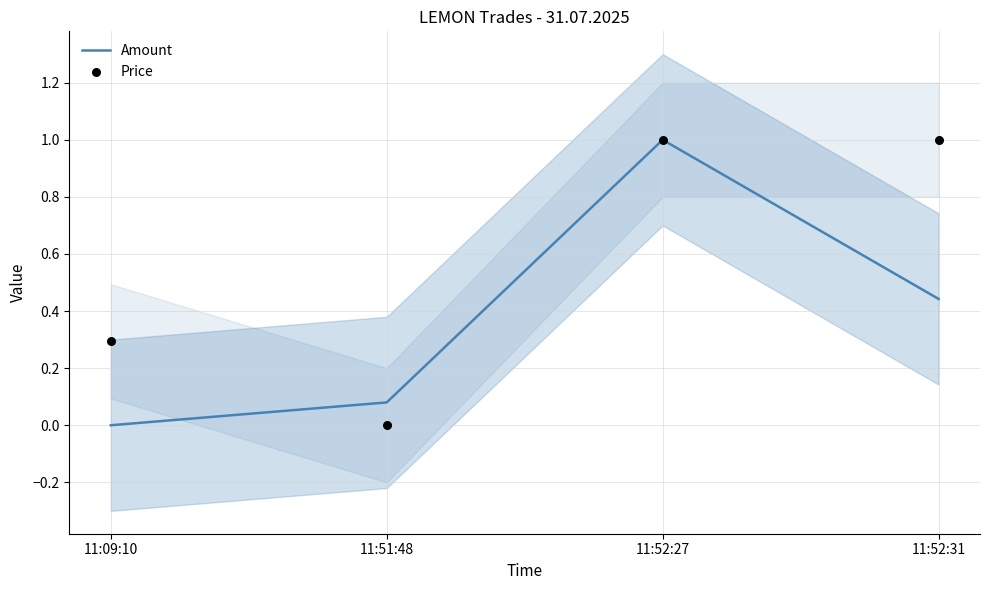

Which series contains the highest Y value?

Amount